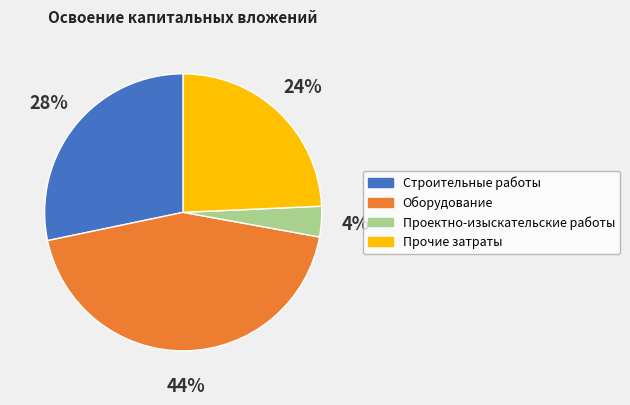

To the nearest percent, what is the difference between the largest and smallest slice percentages?

40%